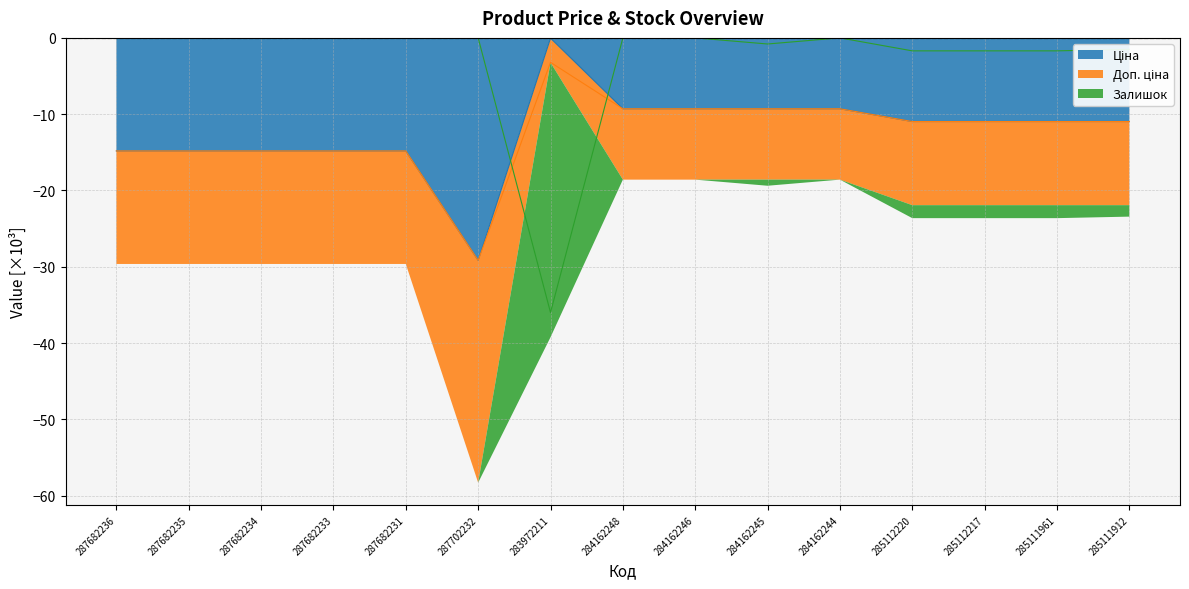

What is the difference between the maximum and minimum values in the Доп. ціна series?

25.9